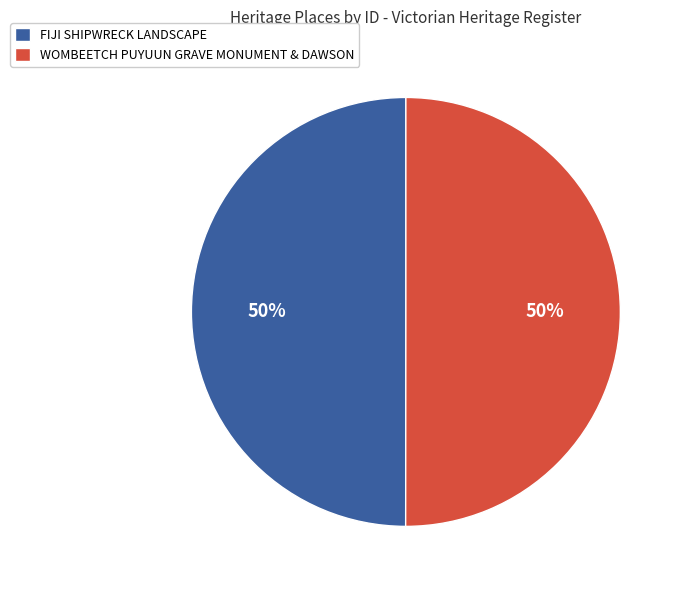

What is the ratio of the value at FIJI SHIPWRECK LANDSCAPE to the value at WOMBEETCH PUYUUN GRAVE MONUMENT & DAWSON?

1.0